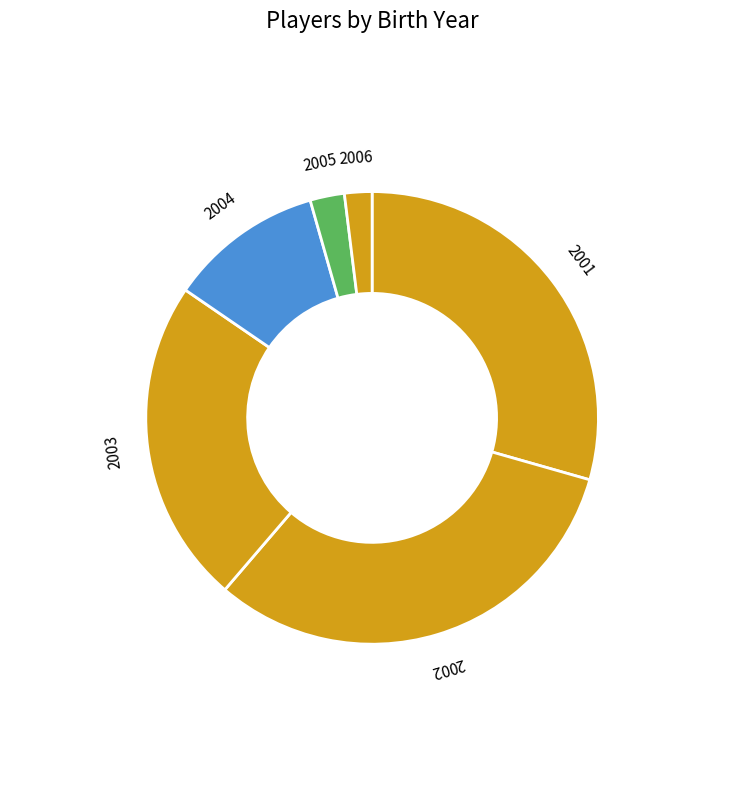

Is there any slice that represents more than half of the pie?

No